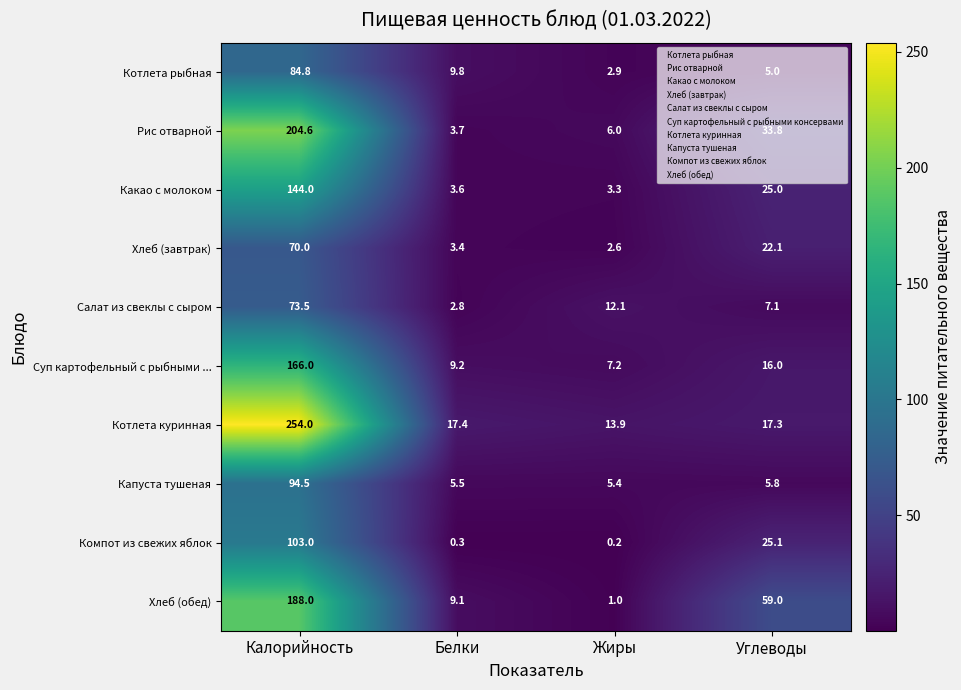

What is the sum of all Хлеб (обед) values?

257.1